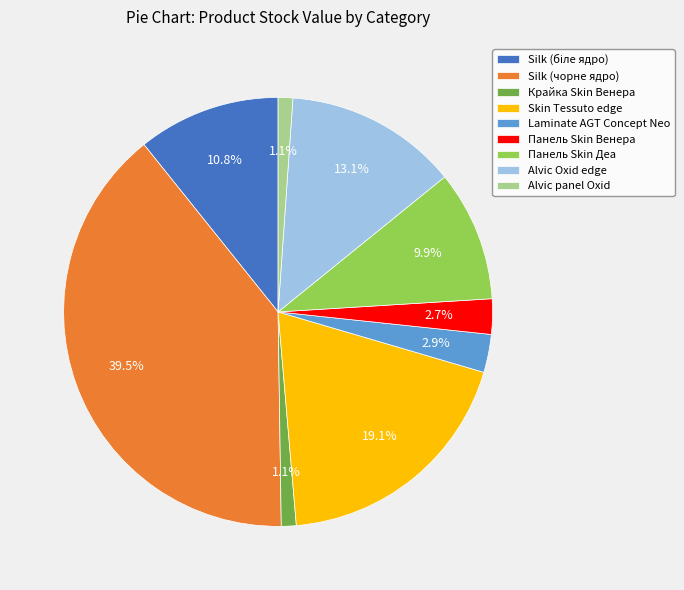

Which slice is the largest?

Silk (чорне ядро)